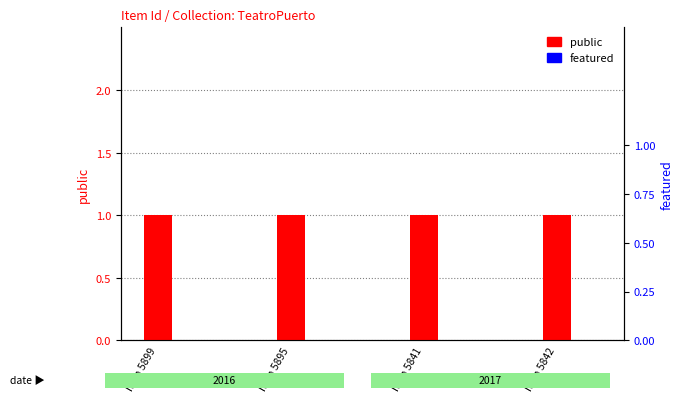

How many bars are there in each group?

2